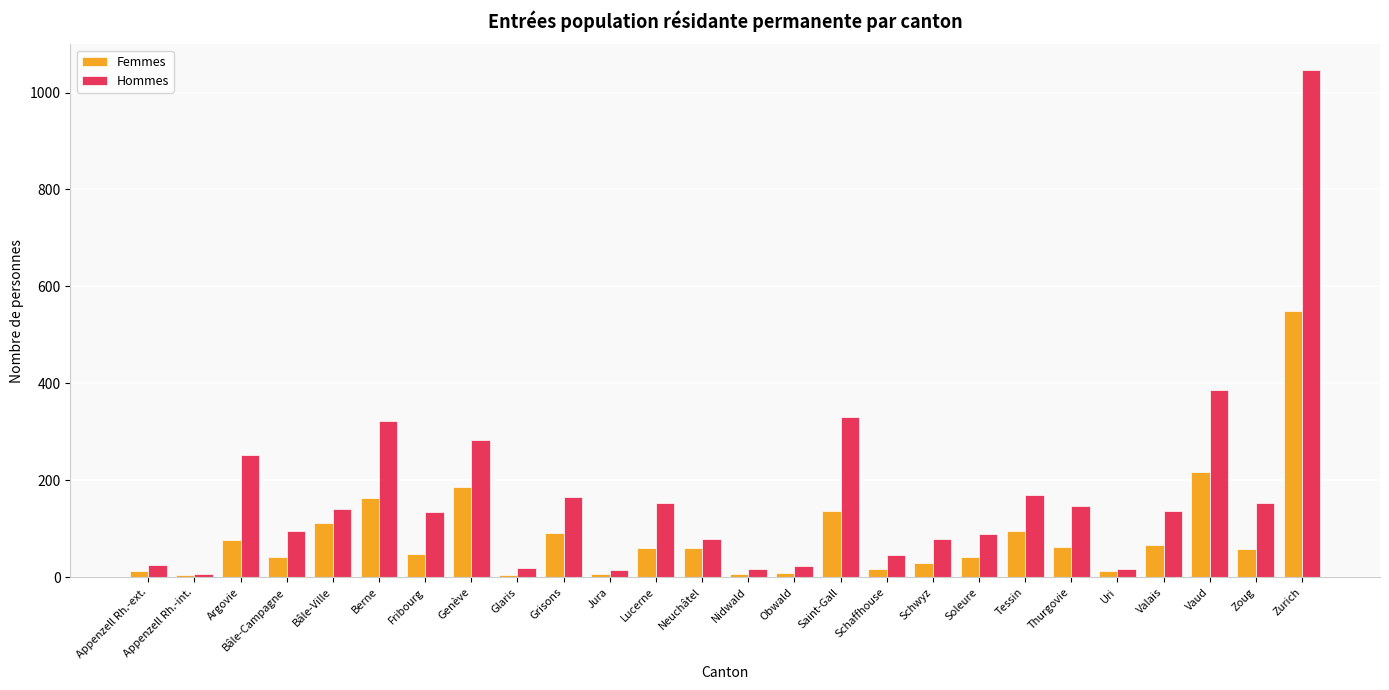

What is the difference between the maximum and minimum values in the Hommes series?

1040